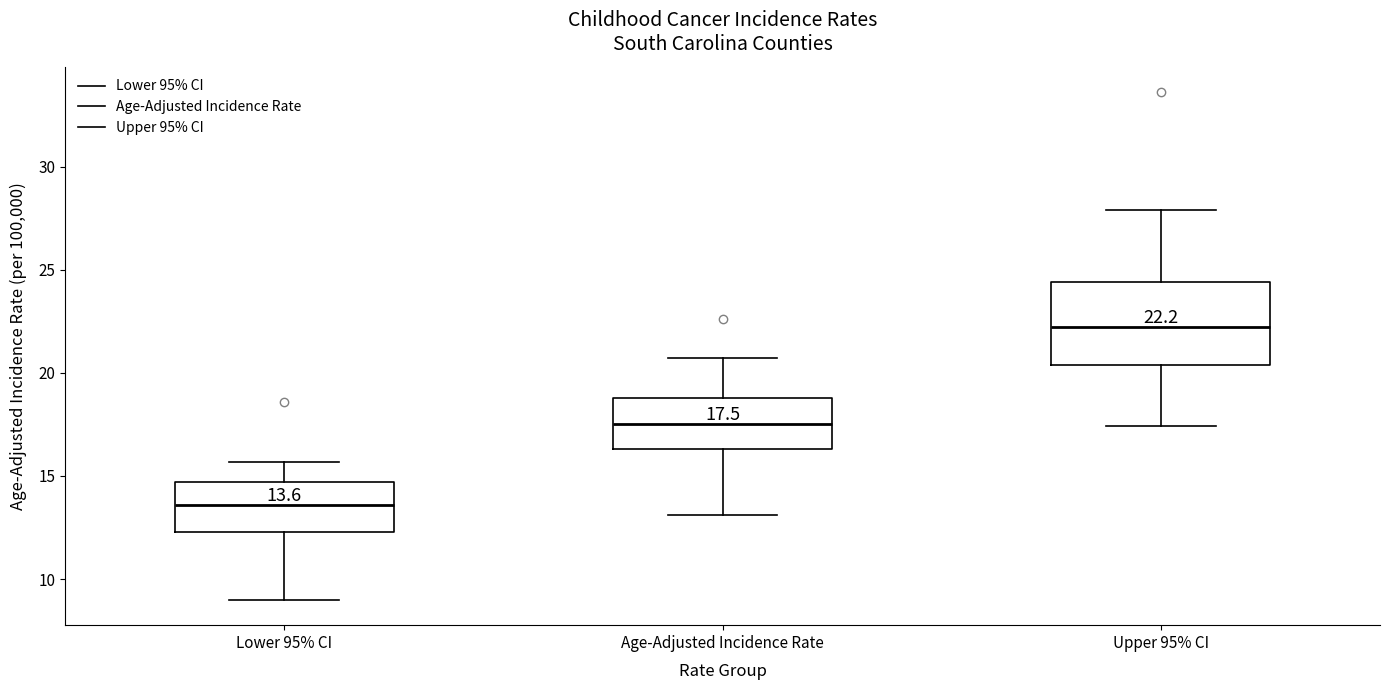

Comparing the boxes themselves (not the whiskers), which one is the tallest?

Upper 95% CI